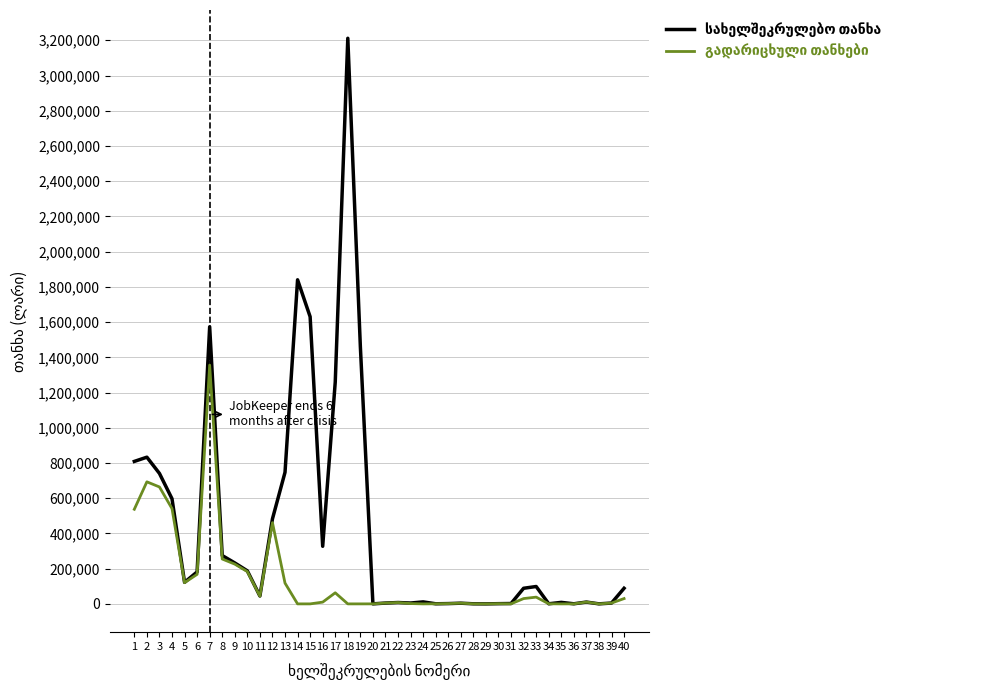

At which category is the sum across all series the highest?

18